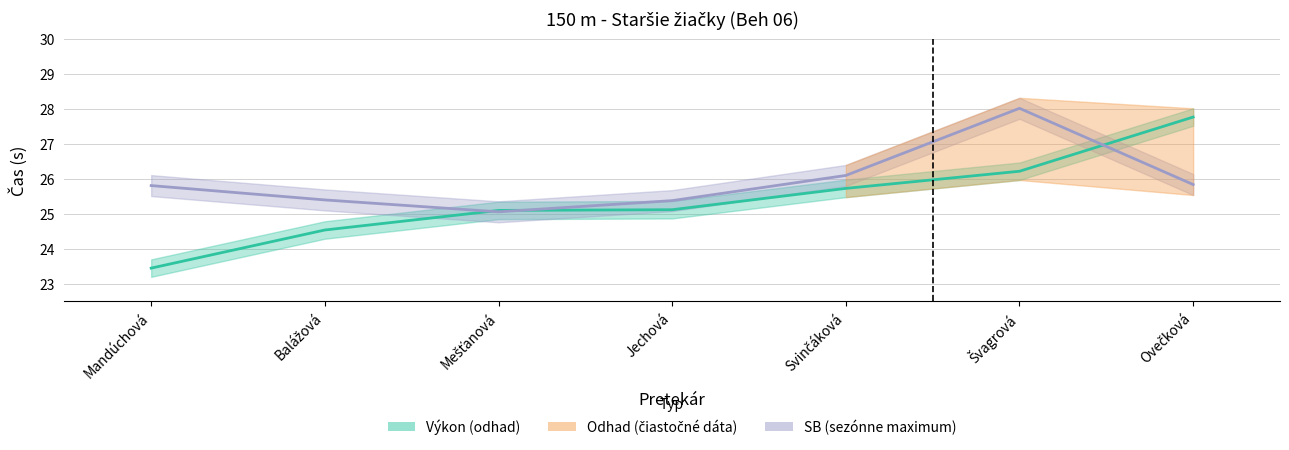

Reading left to right, list all the values displayed in this chart.

Výkon: Mandúchová=23.4	Balážová=24.5	Mešťanová=25.1	Jechová=25.1	Svinčáková=25.7	Švagrová=26.2	Ovečková=27.8
SB: Mandúchová=25.8	Balážová=25.4	Mešťanová=25.1	Jechová=25.4	Svinčáková=26.1	Švagrová=28.0	Ovečková=25.8